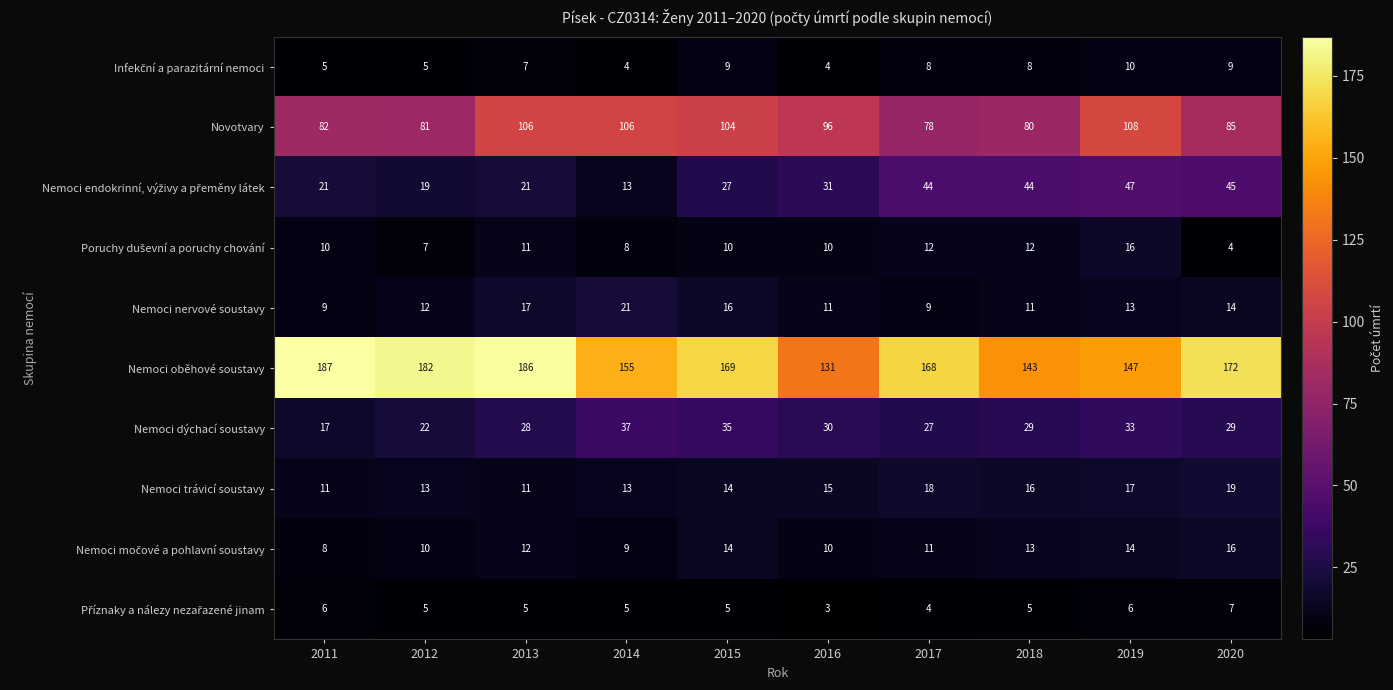

How many series are shown in this chart?

10